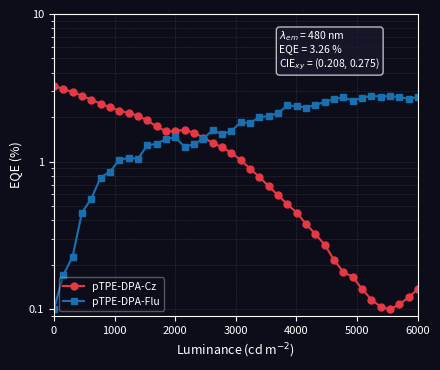

How many series are shown in this chart?

2